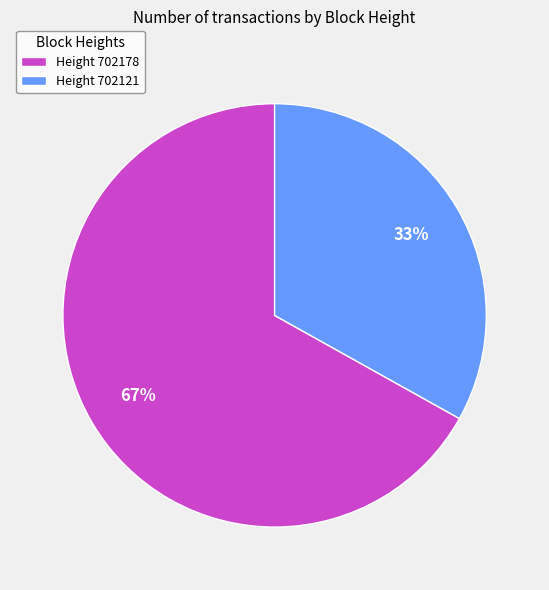

Do Height 702178 and Height 702121 together represent more than half of the pie?

Yes